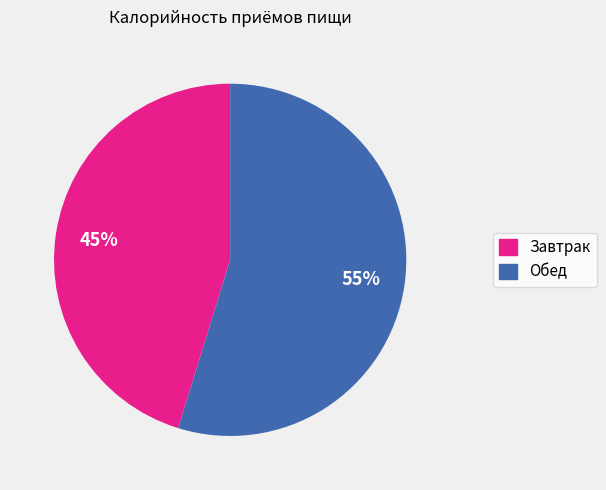

To the nearest percent, what is the difference between the largest and smallest slice percentages?

10%